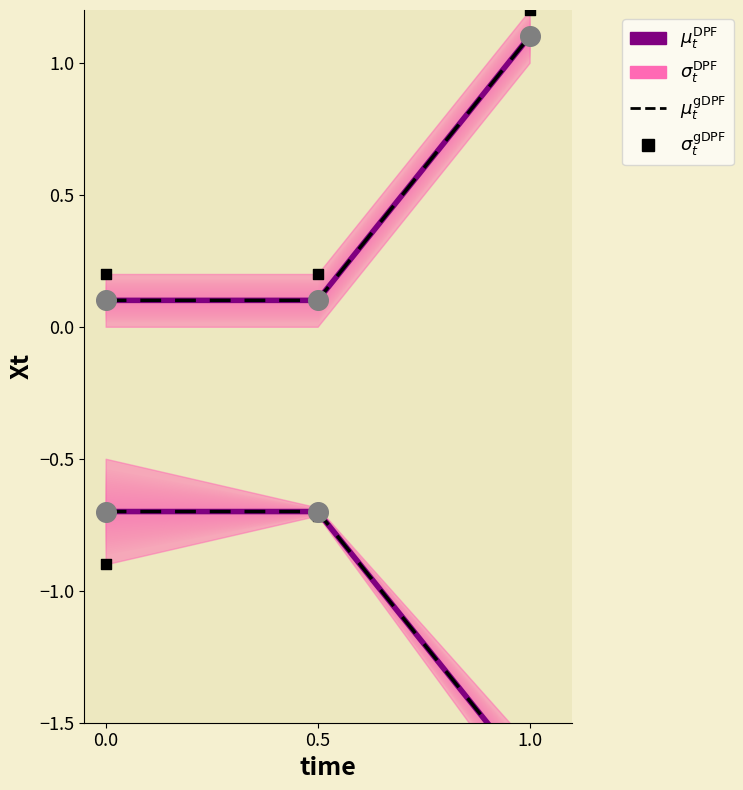

Which series has the largest total across all categories?

$\sigma_t^{\mathrm{gDPF}}$ (direction=+1)